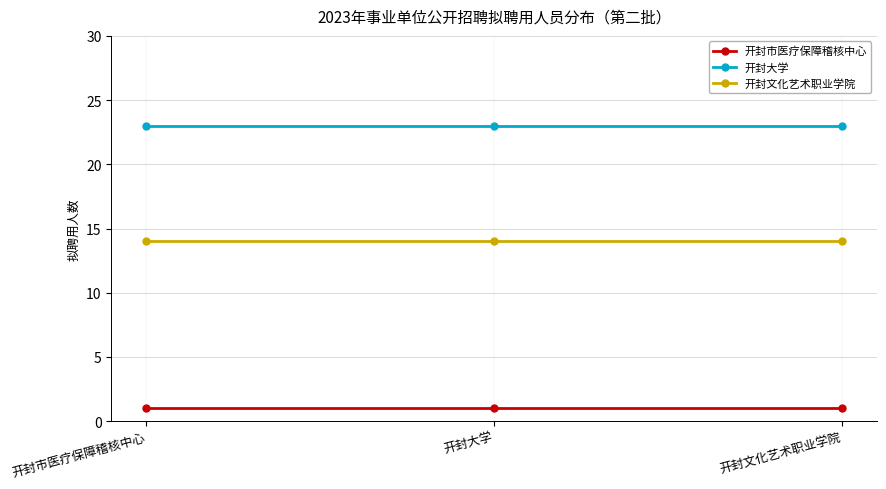

Rank the series at 开封市医疗保障稽核中心 from lowest to highest value.

开封市医疗保障稽核中心, 开封文化艺术职业学院, 开封大学